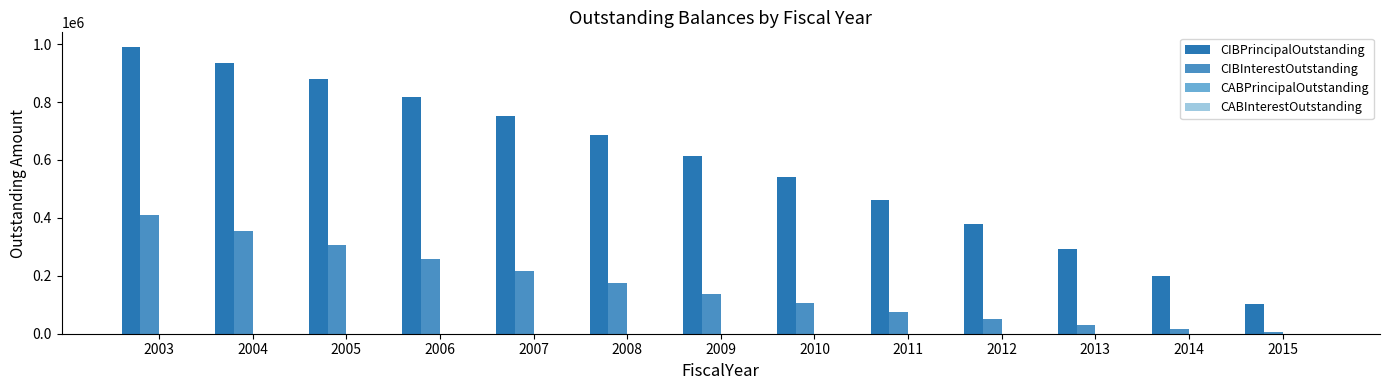

What is the total value across all series at 2010?

645448.5